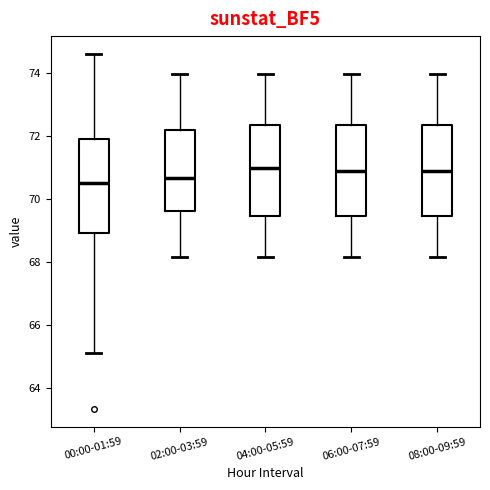

Reading left to right, read every box against the y-axis: the position of its median line, the range the box covers, and the ends of its whiskers. The values are not printed on the chart, so give them approximately, as read against the axis.

00:00-01:59: median 70.4, box 69.0 to 72.0, whiskers 65.2 to 74.6
02:00-03:59: median 70.6, box 69.6 to 72.2, whiskers 68.2 to 74.0
04:00-05:59: median 71.0, box 69.4 to 72.4, whiskers 68.2 to 74.0
06:00-07:59: median 70.8, box 69.4 to 72.4, whiskers 68.2 to 74.0
08:00-09:59: median 70.8, box 69.4 to 72.4, whiskers 68.2 to 74.0